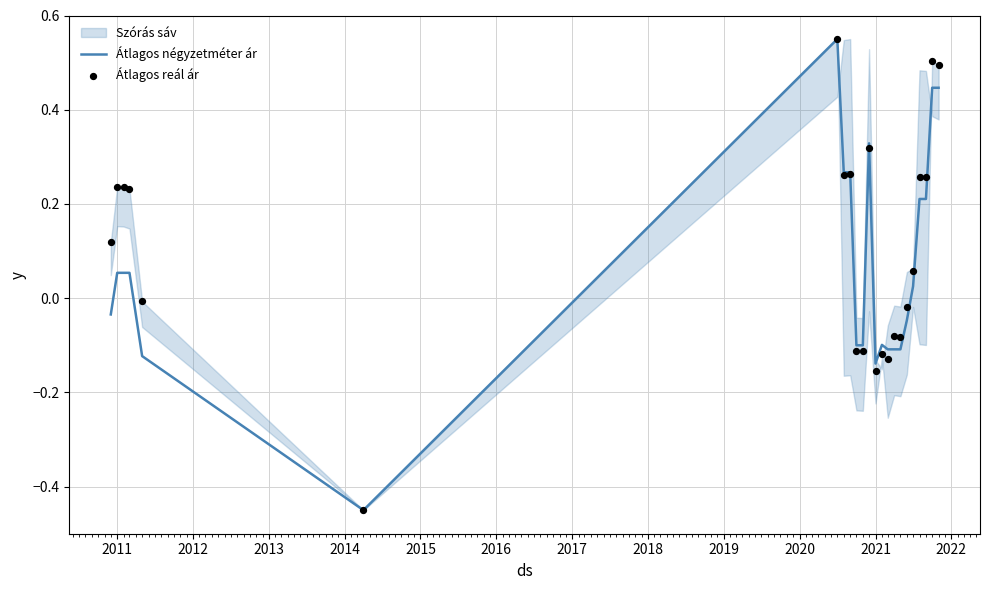

At how many categories does at least one series exceed 0?

13